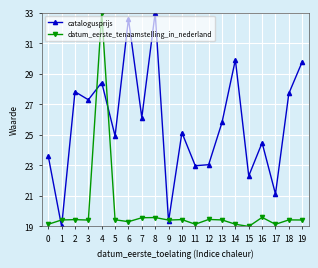

What is the total value across all series at 4?

61.4